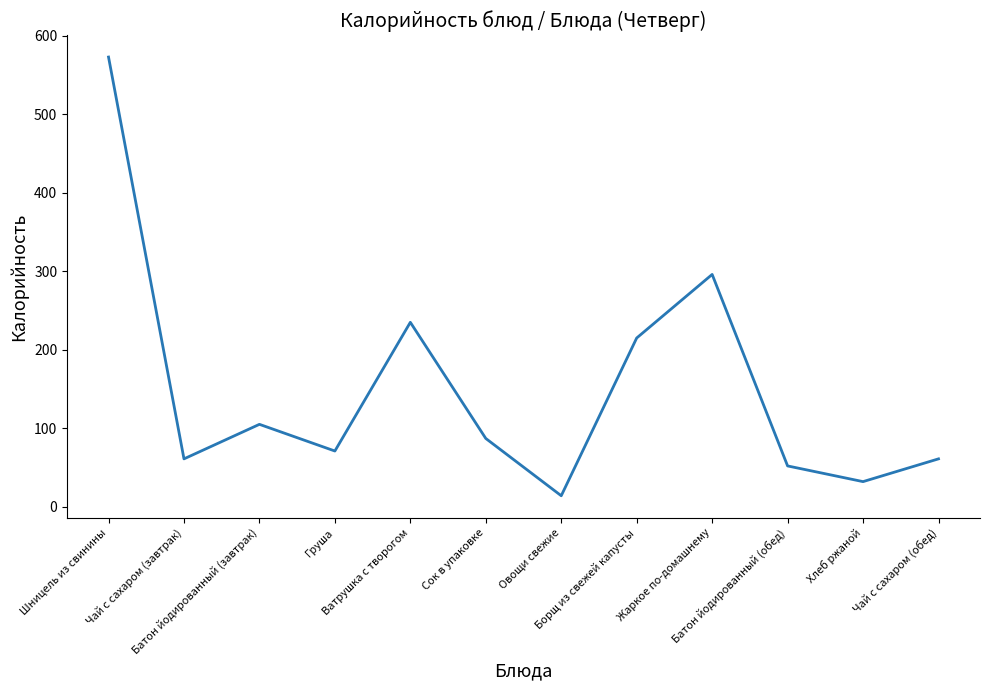

Is this an area chart (filled region under the line)?

No